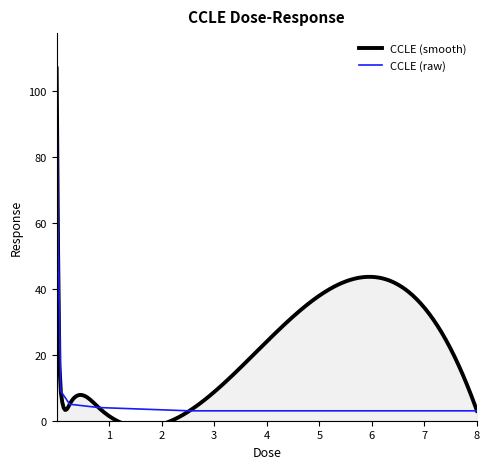

True or false: the data shows 4.6 at 0.08.

False